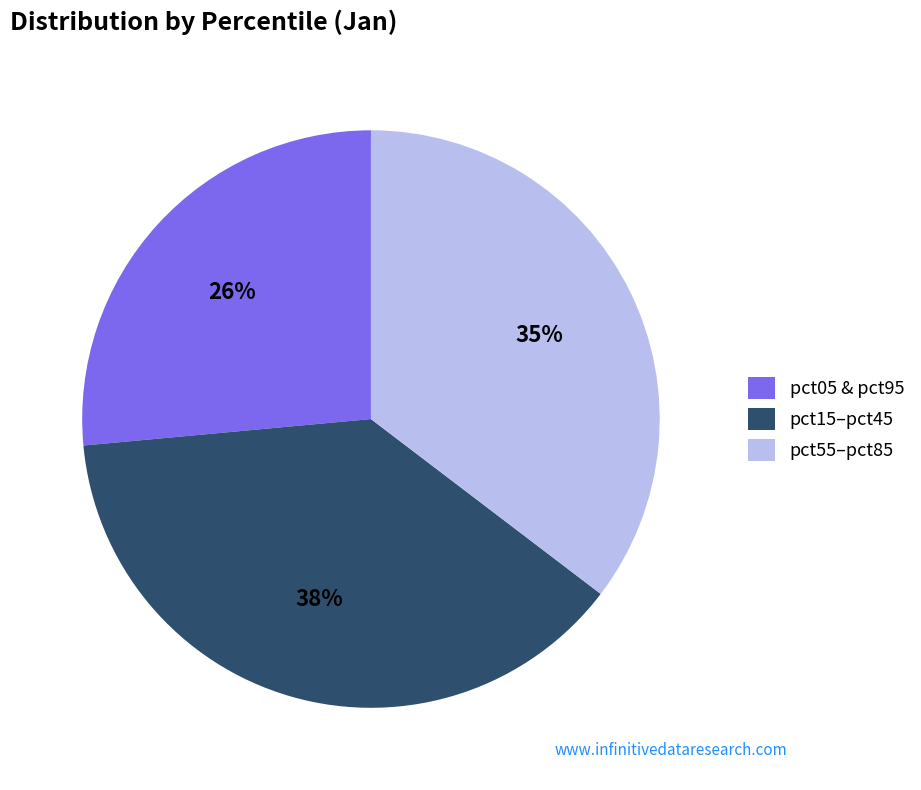

To the nearest percent, what percentage of the pie is pct55–pct85?

35%